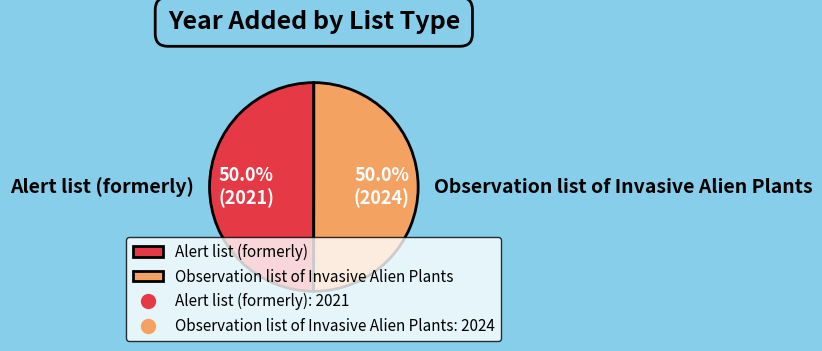

The Alert list (formerly) slice represents 50% of the pie. True or false?

True